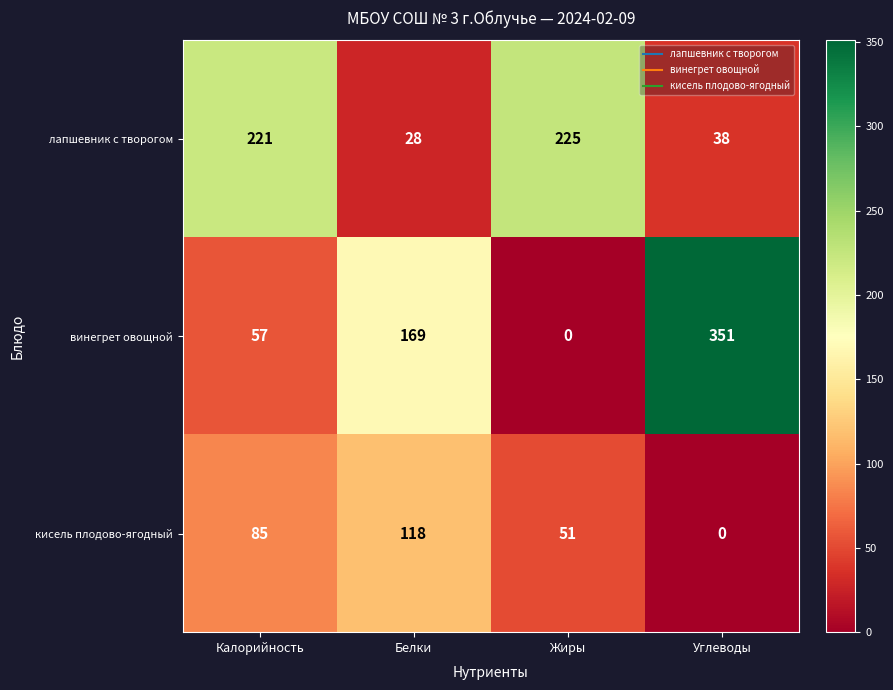

At which category is the sum across all series the highest?

Углеводы